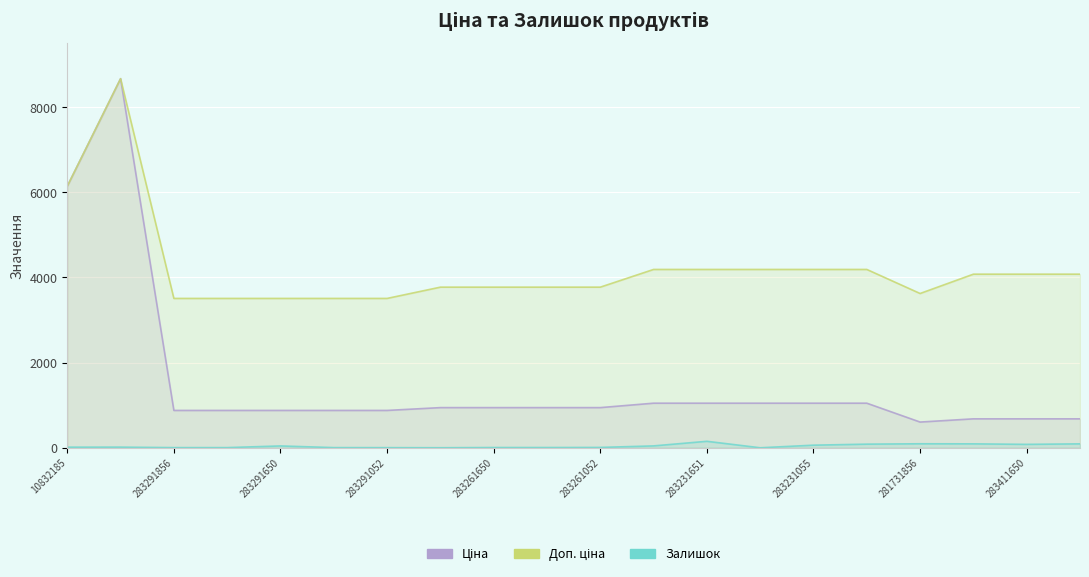

What is the greatest value displayed?

8669.7